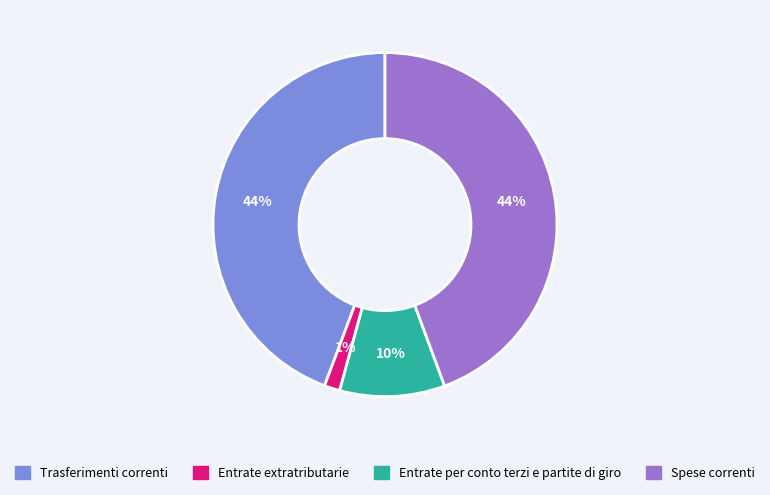

Do Trasferimenti correnti and Spese correnti together represent more than half of the pie?

Yes